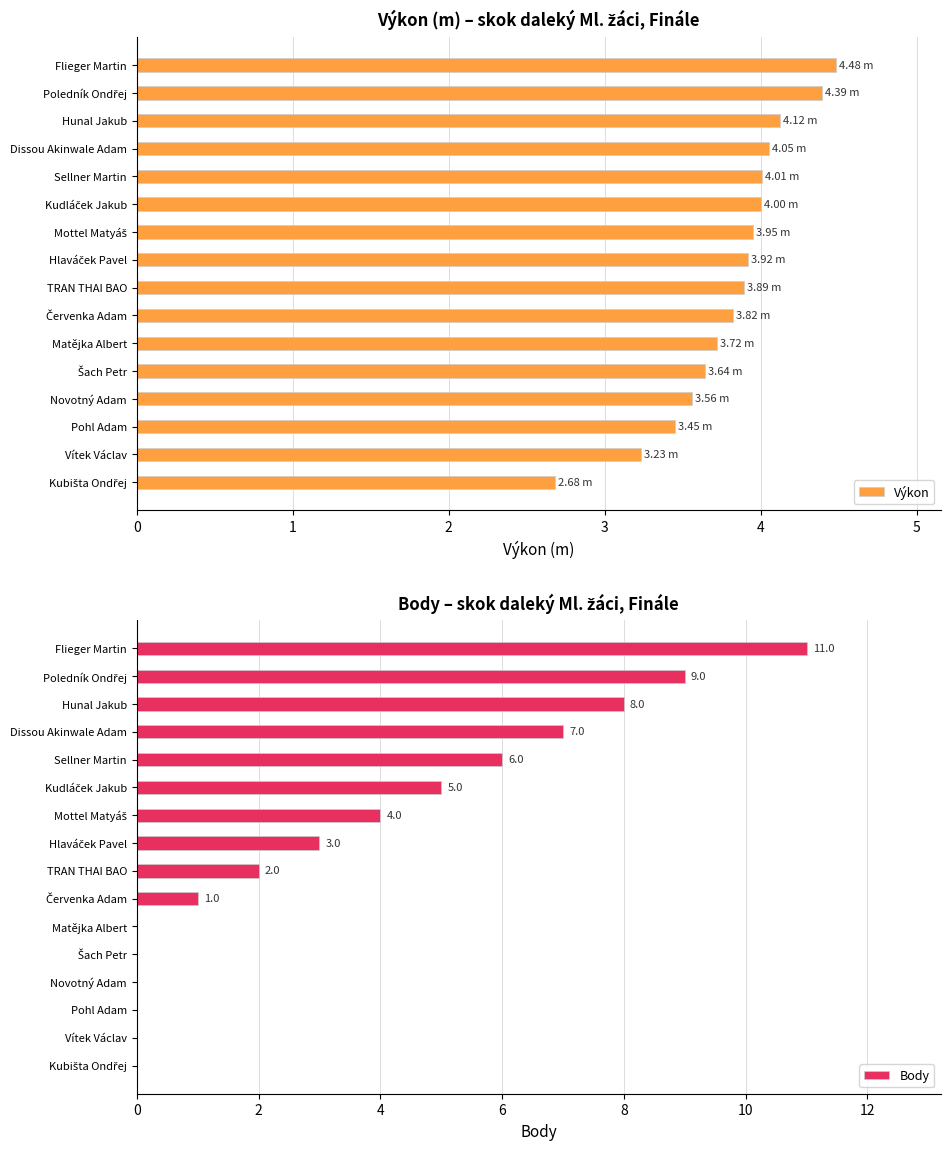

Which series has the largest range (max minus min)?

Body